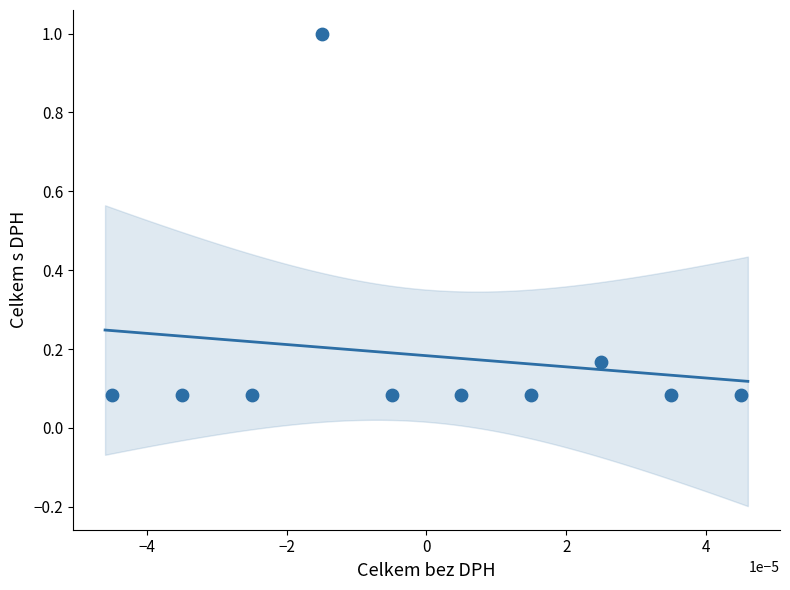

What is the range of Y values (max minus min)?

0.9